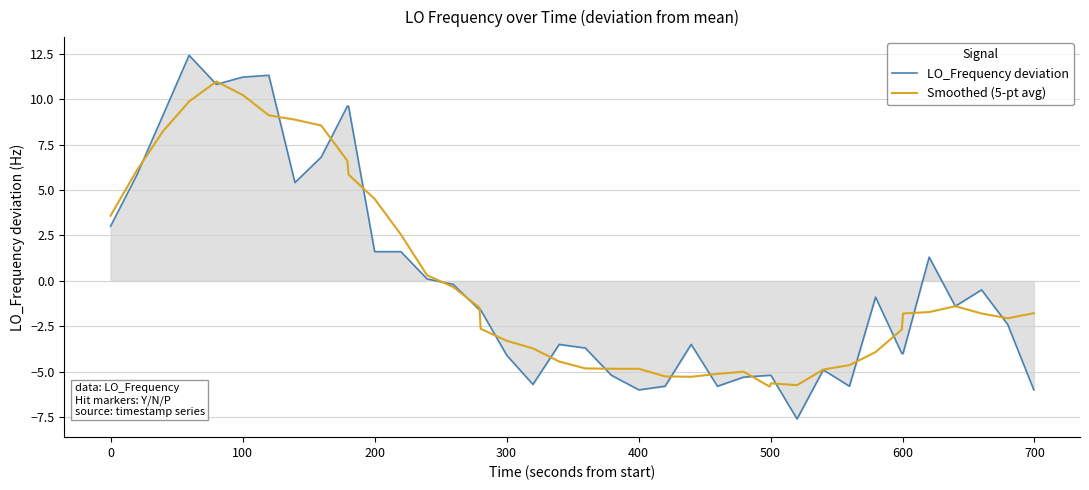

Which series has the largest range (max minus min)?

LO_Frequency deviation